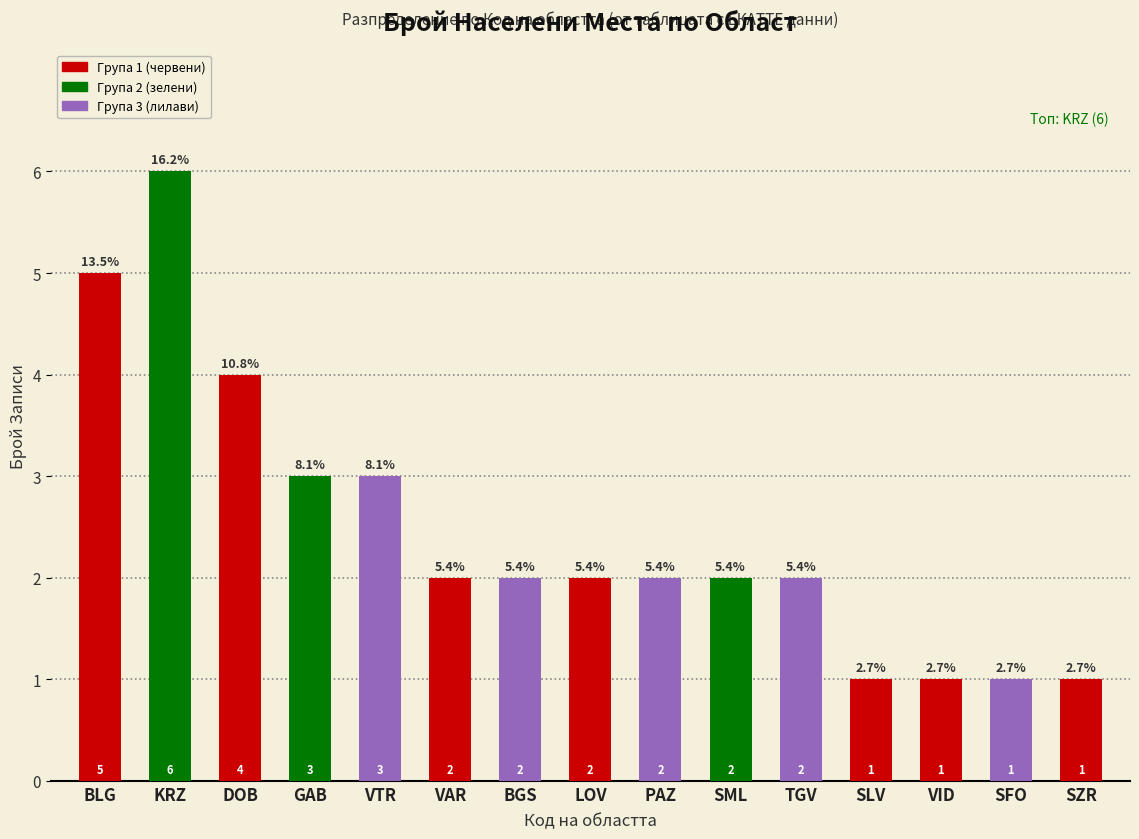

Count the values in the range 1 to 3.

12